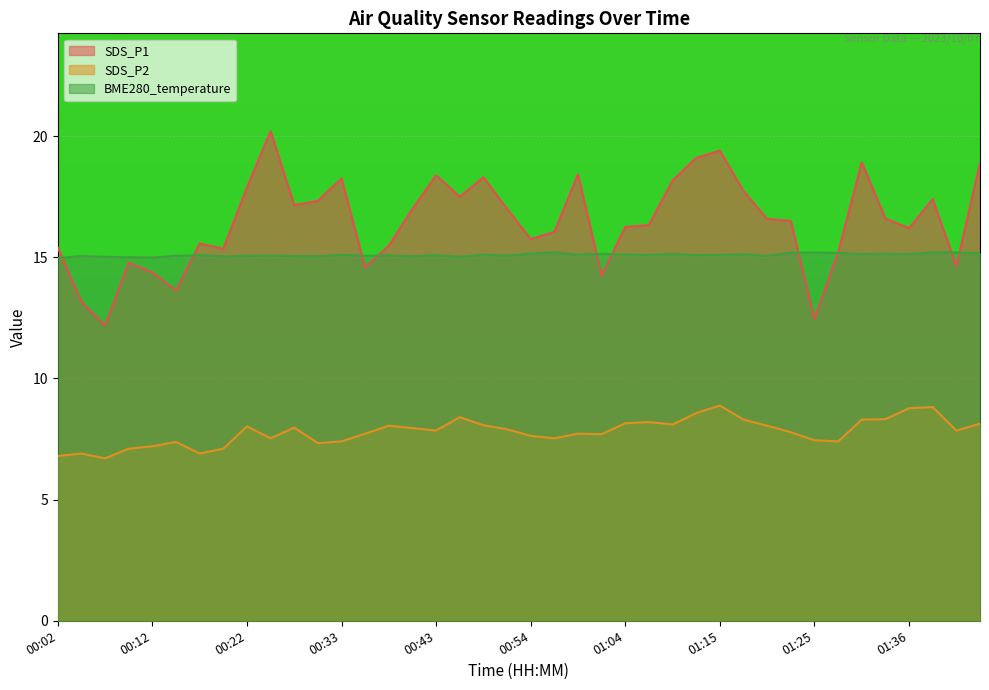

Rank the series at 01:10 from highest to lowest value.

SDS_P1, BME280_temperature, SDS_P2